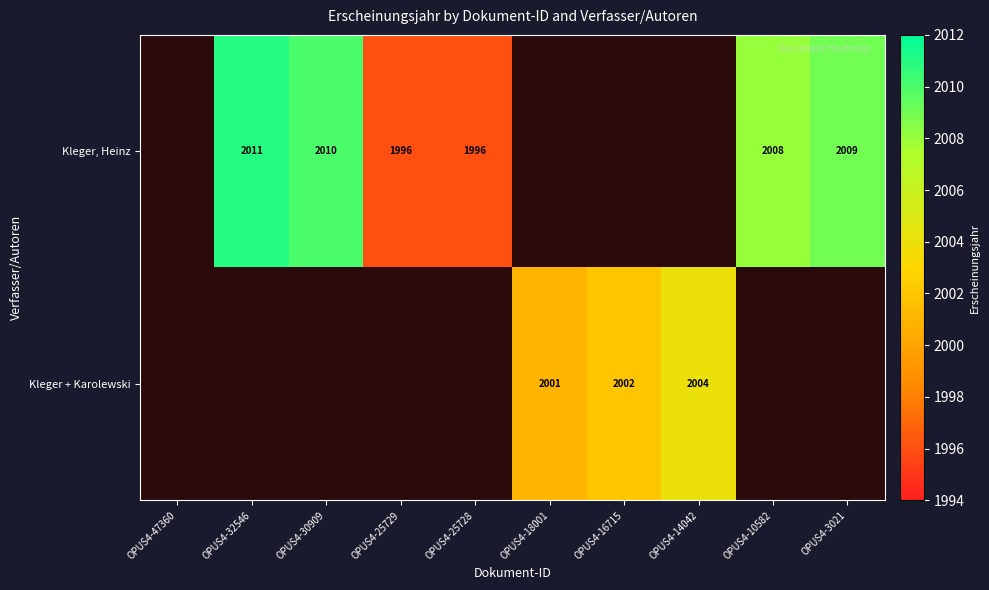

The value of Kleger, Heinz at OPUS4-32546 is 2011. True or false?

True